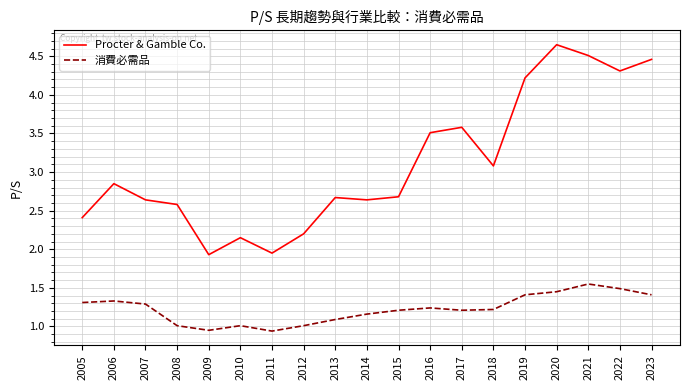

True or false: 消費必需品 and Procter & Gamble Co. cross at least once.

False